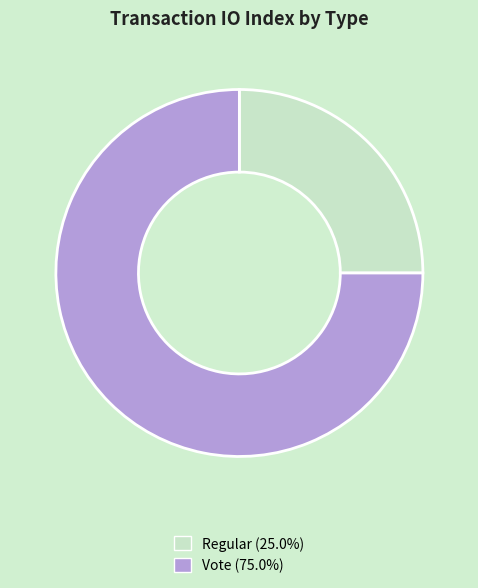

Do Vote and Regular together represent more than half of the pie?

Yes